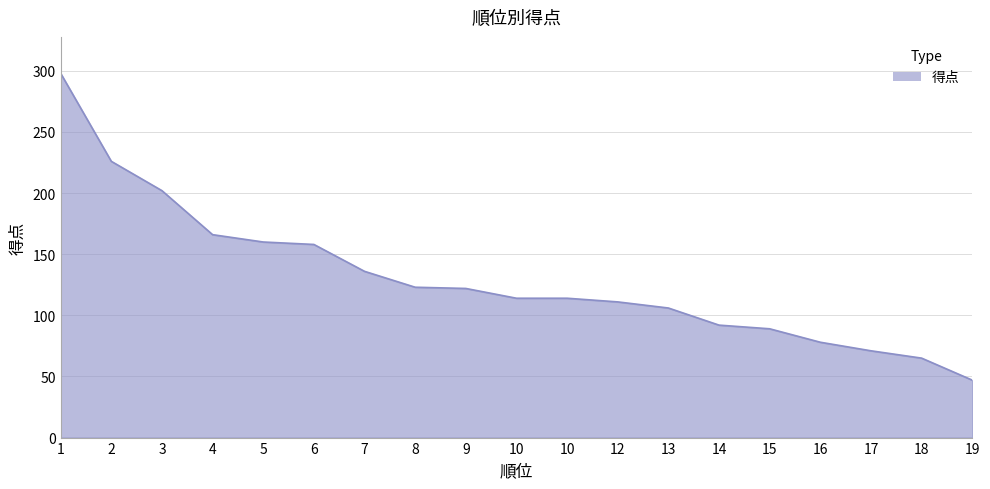

What is the change in value from 15 to 16?

-11